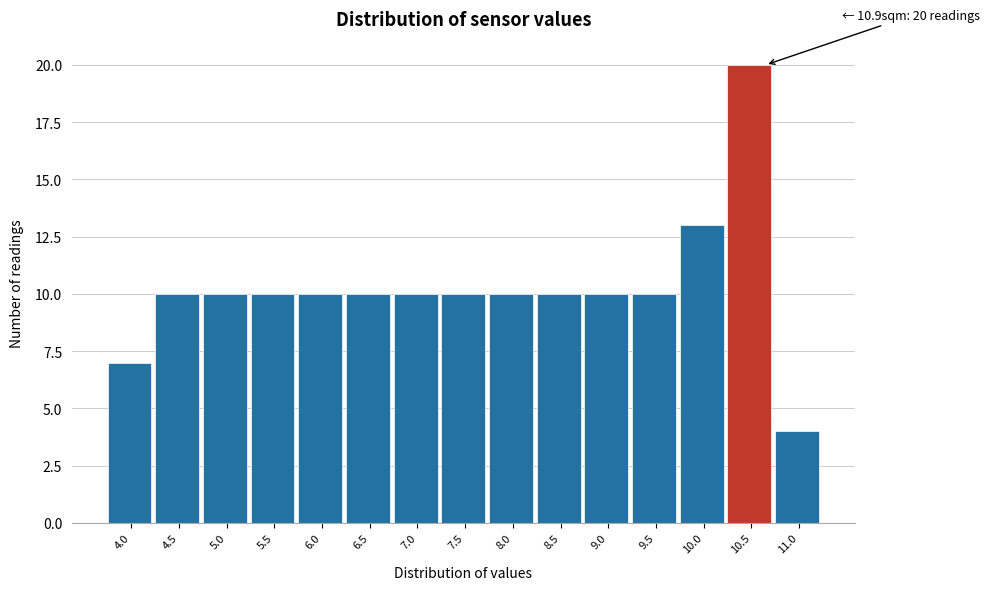

Reading left to right, extract all data points from this chart.

7	10	10	10	10	10	10	10	10	10	10	10	13	20	4